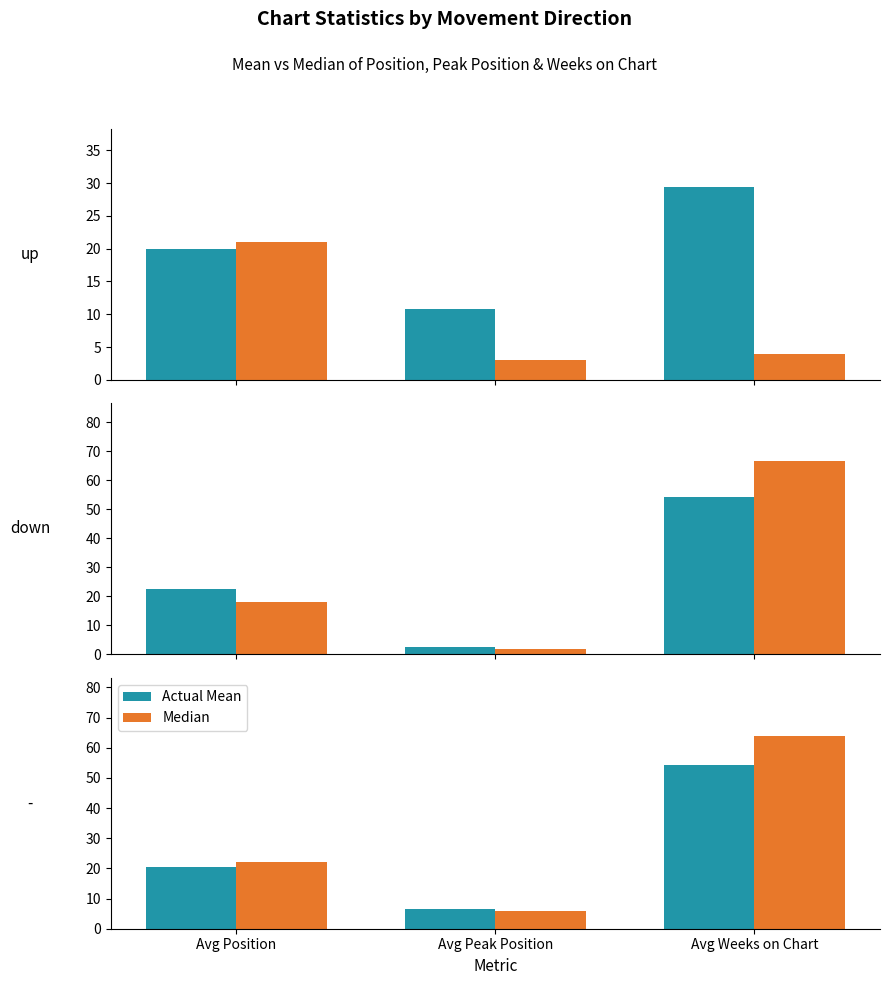

Rank the series at Avg Position from highest to lowest value.

Median, Actual Mean